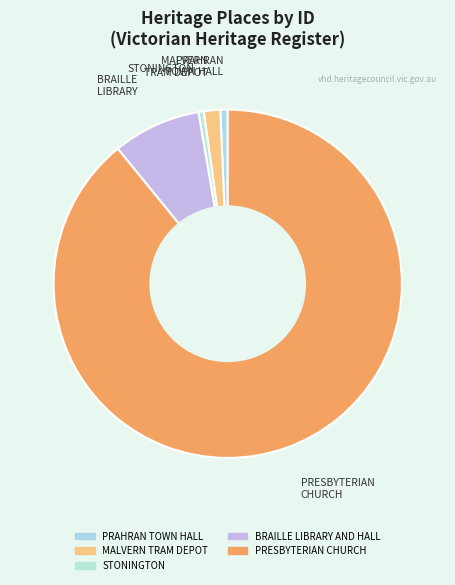

Which category accounts for the majority?

PRESBYTERIAN CHURCH